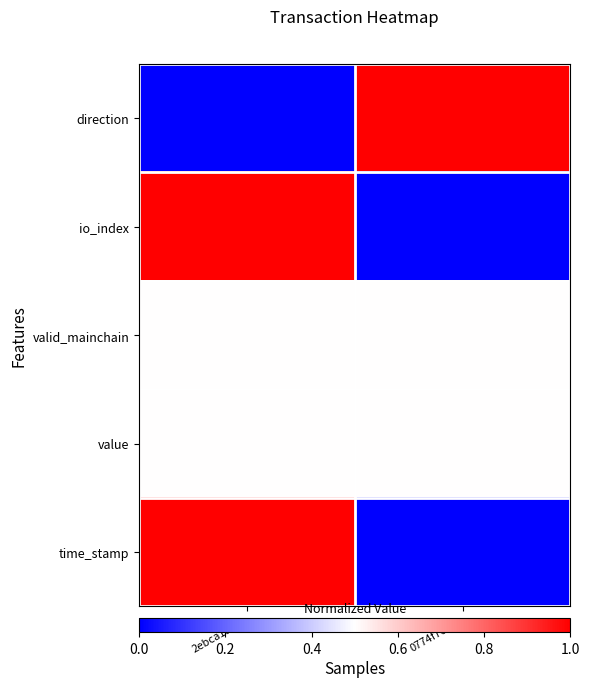

At which category is the sum across all series the highest?

2ebca139...